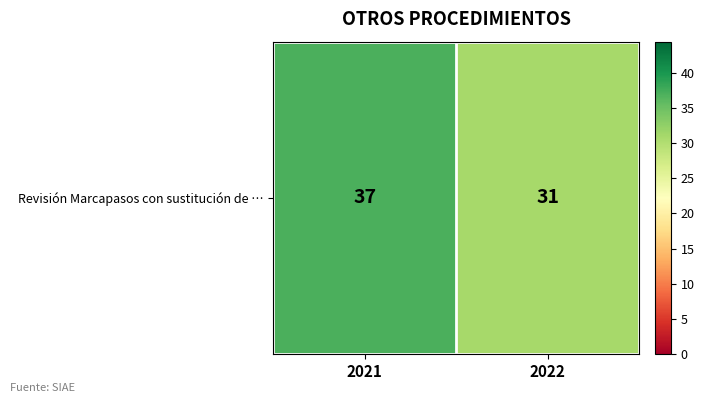

Rank the categories by value from lowest to highest.

2022, 2021